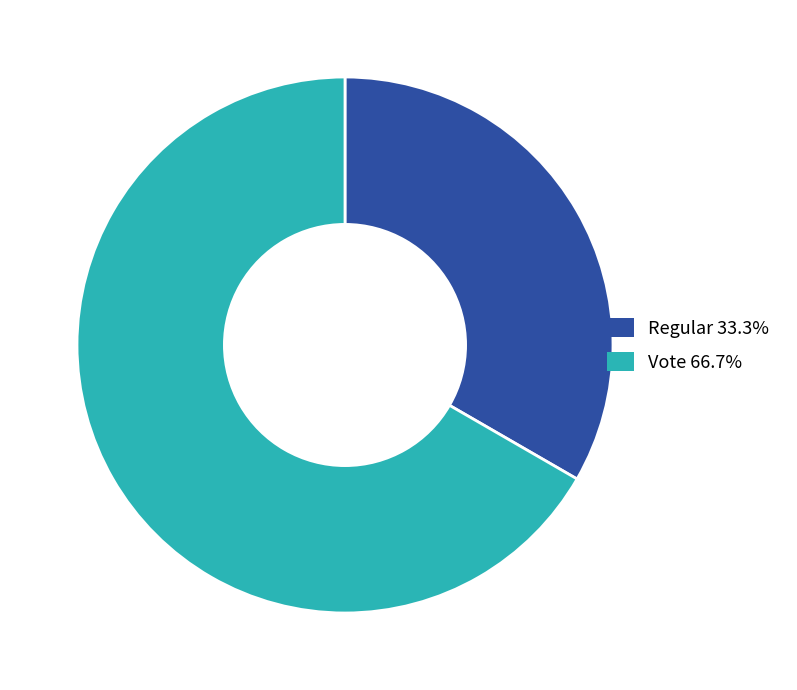

Is there a majority slice in this chart?

Yes